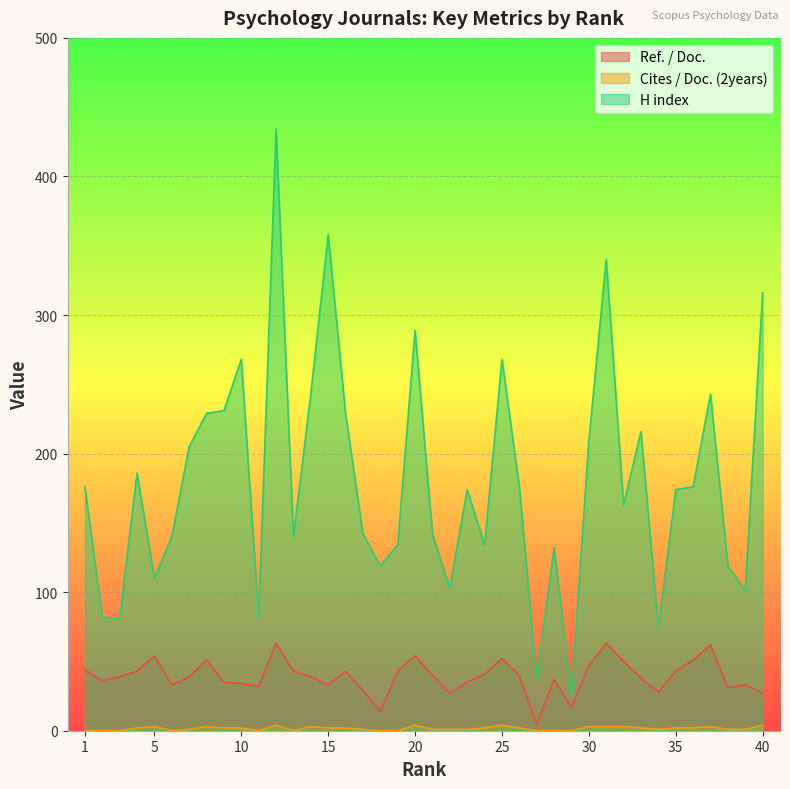

Rank the categories by H index value from lowest to highest.

29, 27, 34, 3, 11, 2, 39, 22, 5, 18, 38, 28, 19, 24, 6, 13, 17, 21, 32, 23, 35, 1, 26, 36, 4, 7, 30, 33, 8, 16, 9, 14, 37, 10, 25, 20, 40, 31, 15, 12